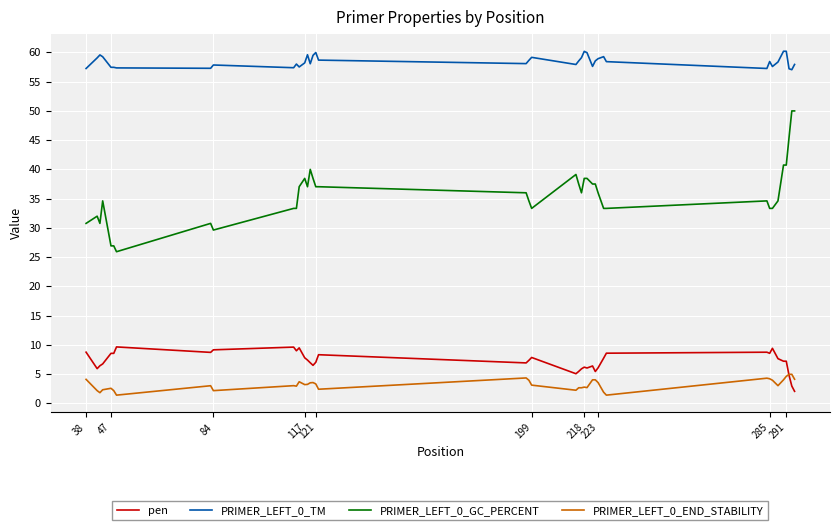

Which series has the largest total across all categories?

PRIMER_LEFT_0_TM